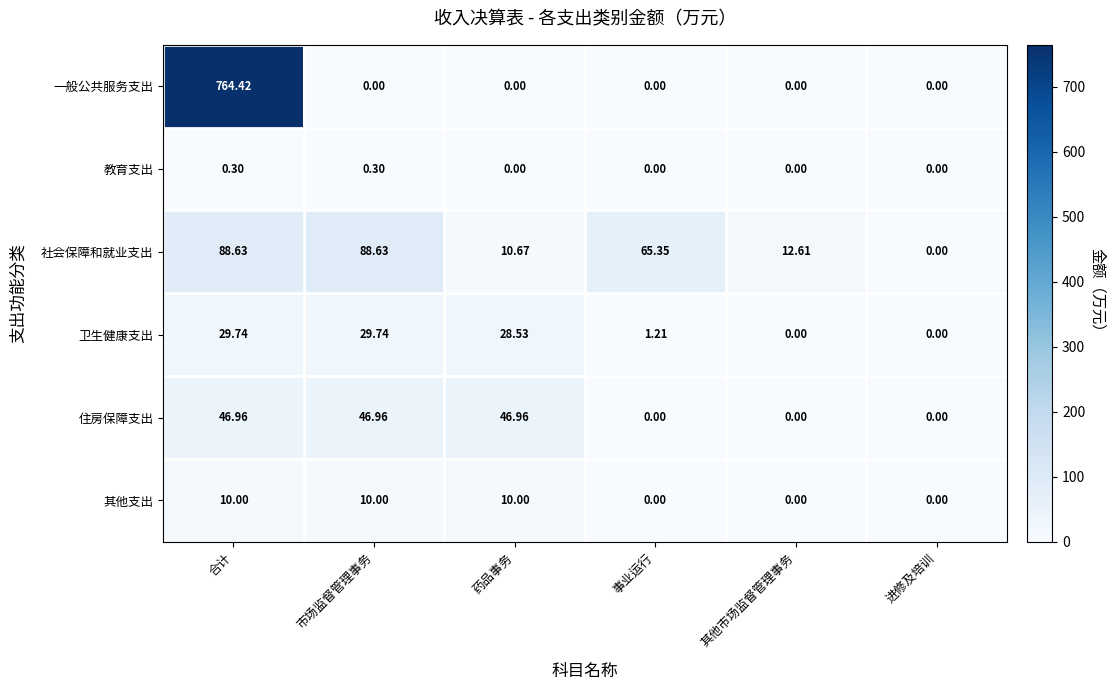

At which label is 卫生健康支出 closest to 14?

事业运行